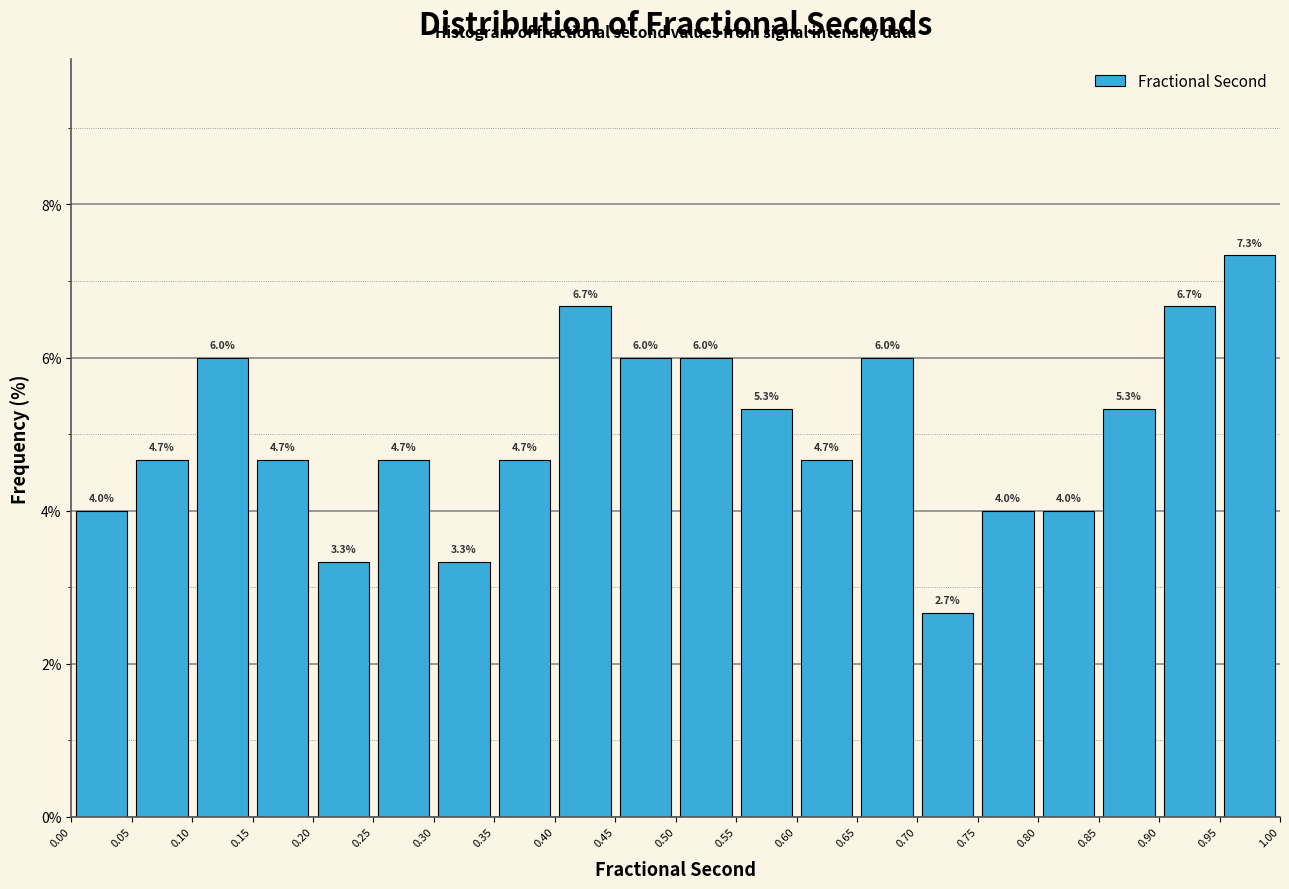

Reading left to right, transcribe this chart: for each bar, give the range it covers on the x-axis and its height.

0.00 to 0.05: 4.0
0.05 to 0.10: 4.7
0.10 to 0.15: 6.0
0.15 to 0.20: 4.7
0.20 to 0.25: 3.3
0.25 to 0.30: 4.7
0.30 to 0.35: 3.3
0.35 to 0.40: 4.7
0.40 to 0.45: 6.7
0.45 to 0.50: 6.0
0.50 to 0.55: 6.0
0.55 to 0.60: 5.3
0.60 to 0.65: 4.7
0.65 to 0.70: 6.0
0.70 to 0.75: 2.7
0.75 to 0.80: 4.0
0.80 to 0.85: 4.0
0.85 to 0.90: 5.3
0.90 to 0.95: 6.7
0.95 to 1.00: 7.3